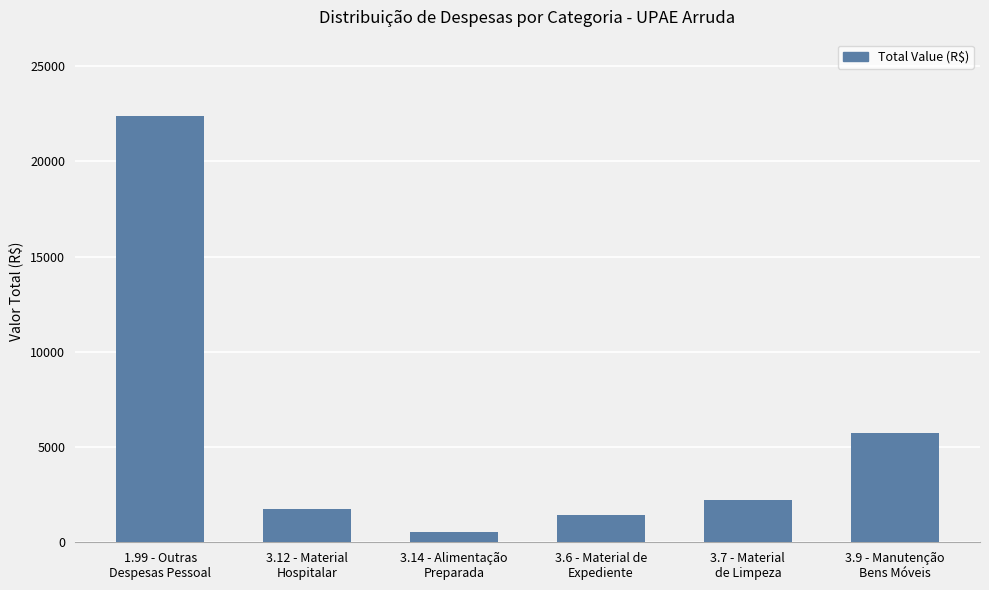

Rank the categories by value from lowest to highest.

3.14 - Alimentação
Preparada, 3.6 - Material de
Expediente, 3.12 - Material
Hospitalar, 3.7 - Material
de Limpeza, 3.9 - Manutenção
Bens Móveis, 1.99 - Outras
Despesas Pessoal